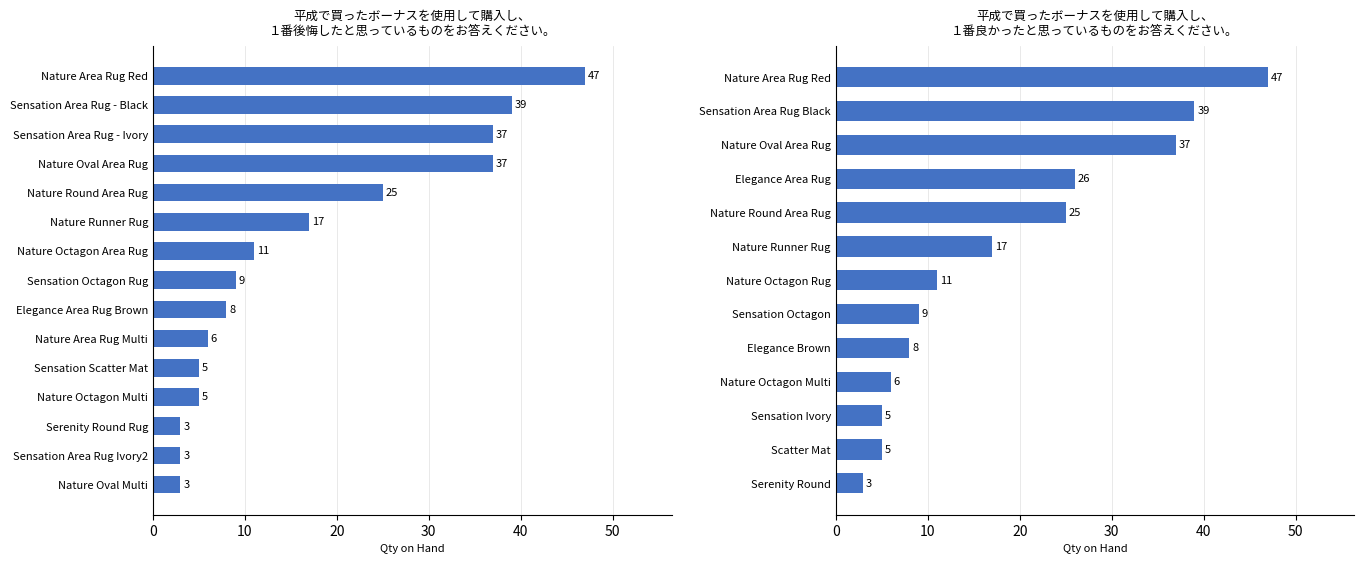

The value at Sensation Scatter Mat is 5. True or false?

True